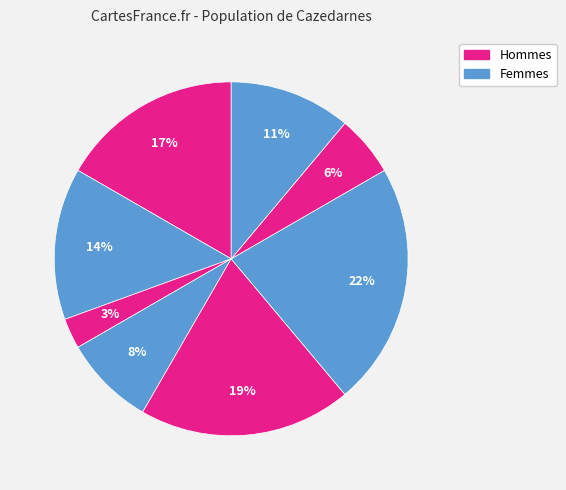

Does any single category account for the majority?

No